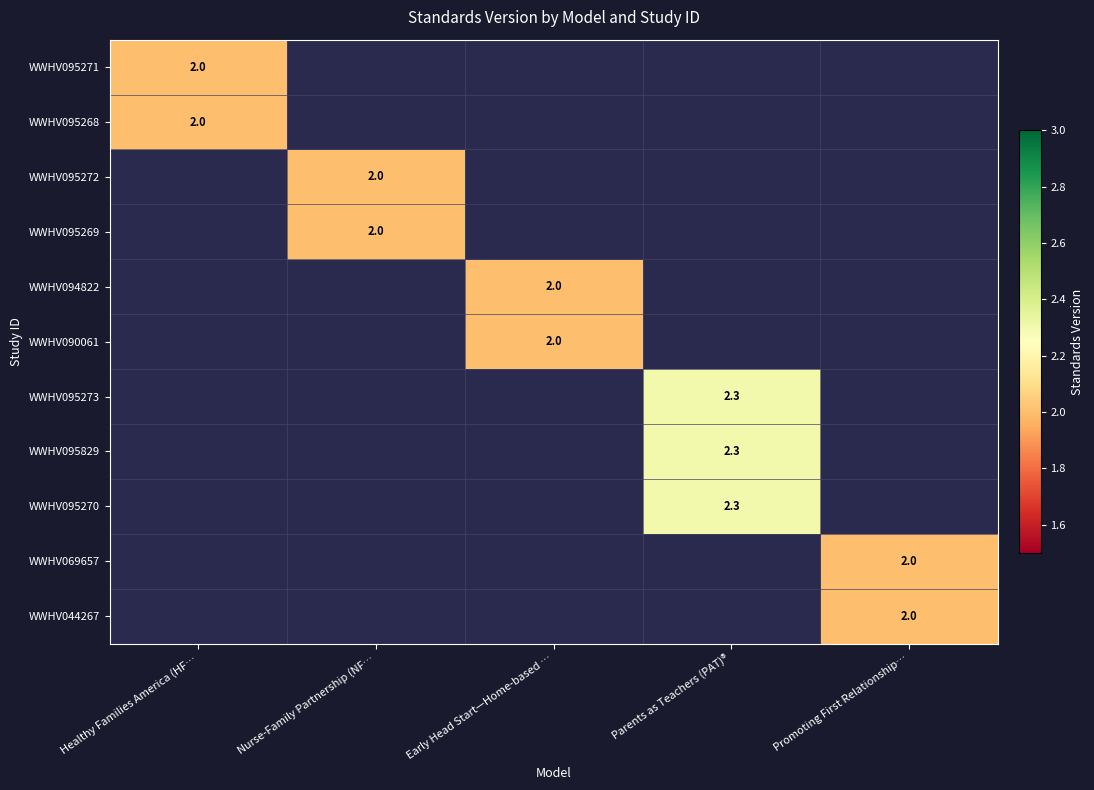

The WWHV090061 series shows 3.6 at Early Head Start—Home-based …. True or false?

False